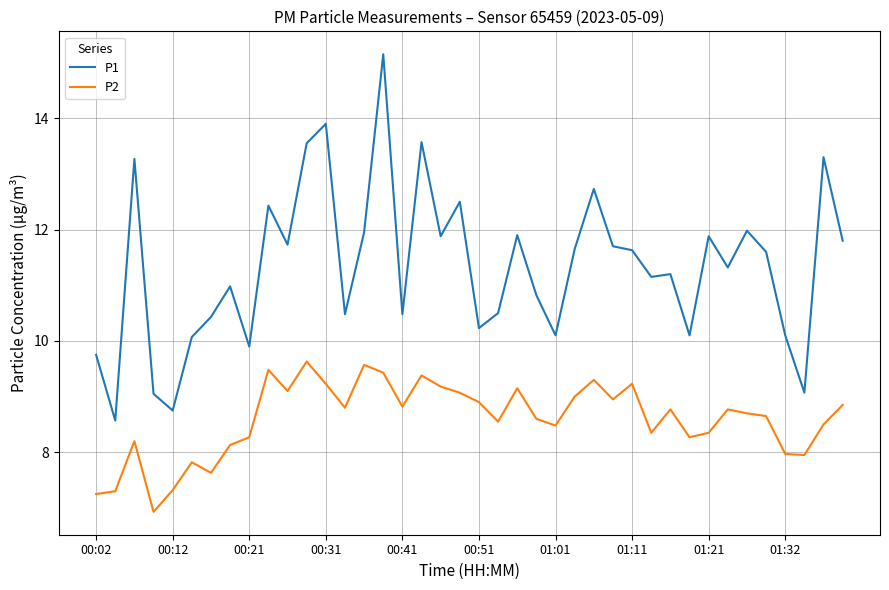

Which series has the largest range (max minus min)?

P1